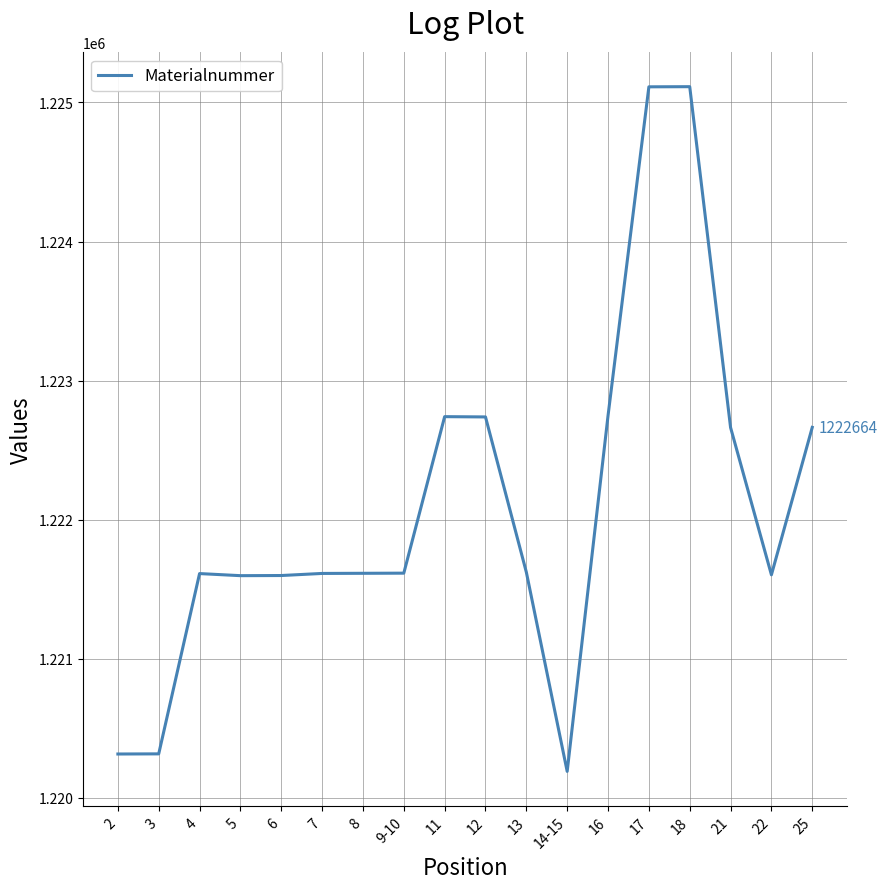

What is the greatest value displayed?

1225113